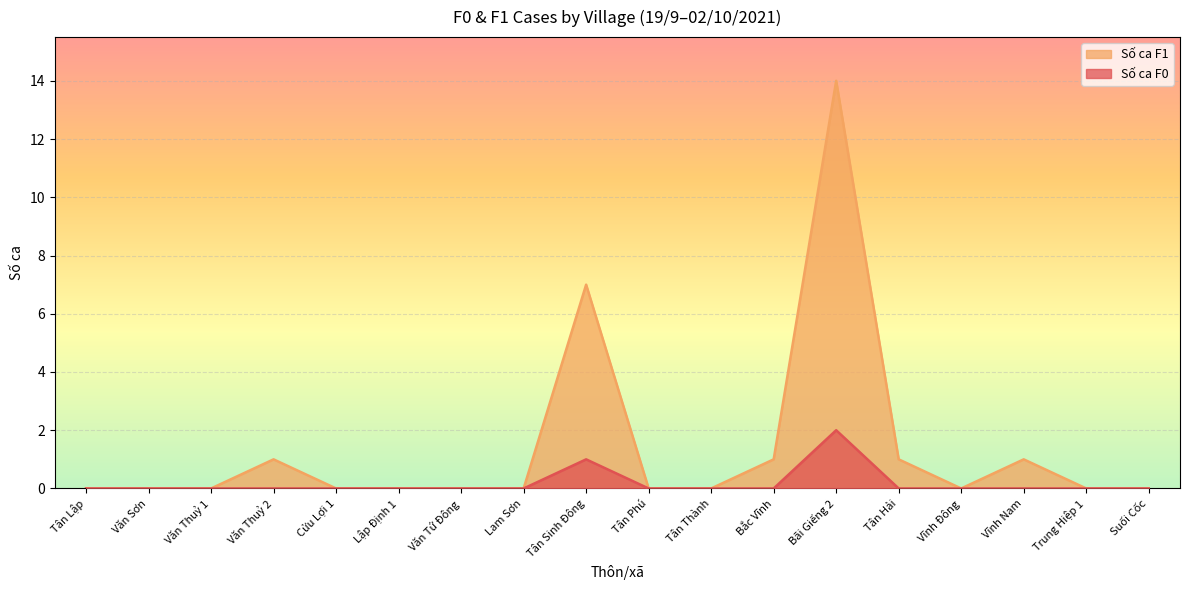

How many lines are shown in the chart?

2